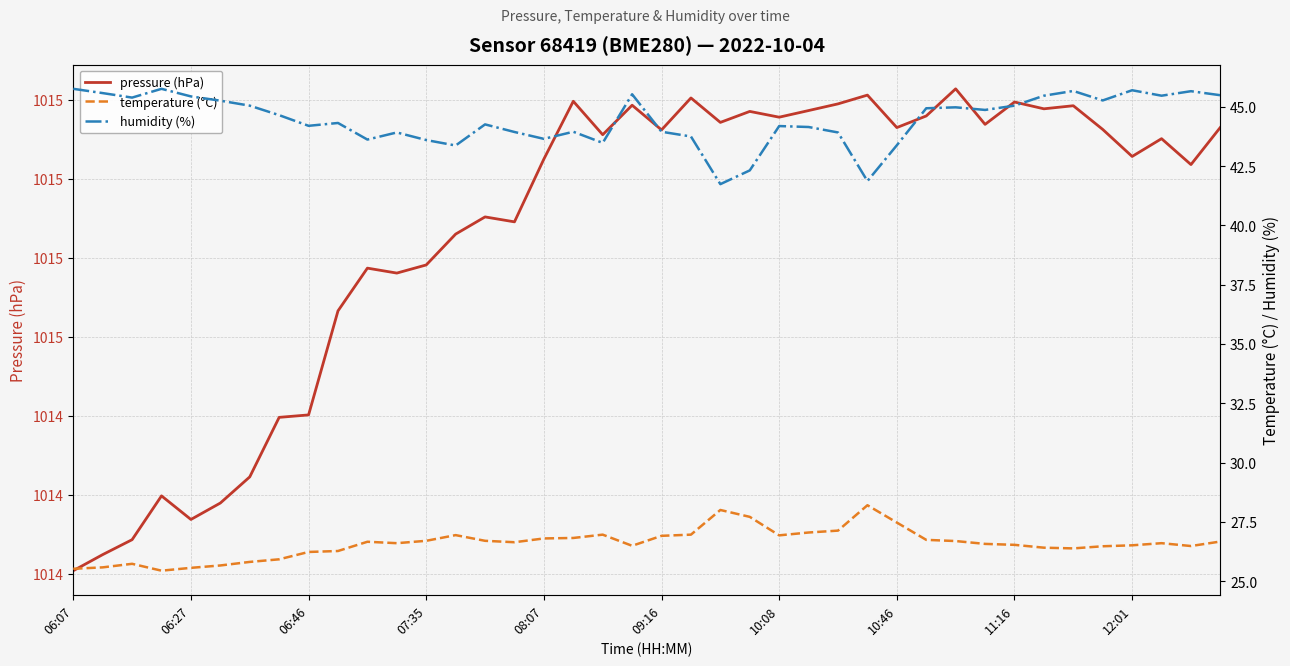

True or false: humidity (%) and pressure (hPa) cross at least once.

False